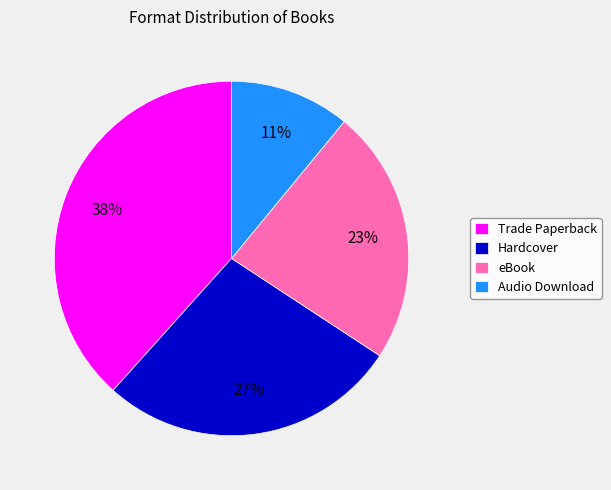

Between Hardcover and Trade Paperback, which is larger?

Trade Paperback